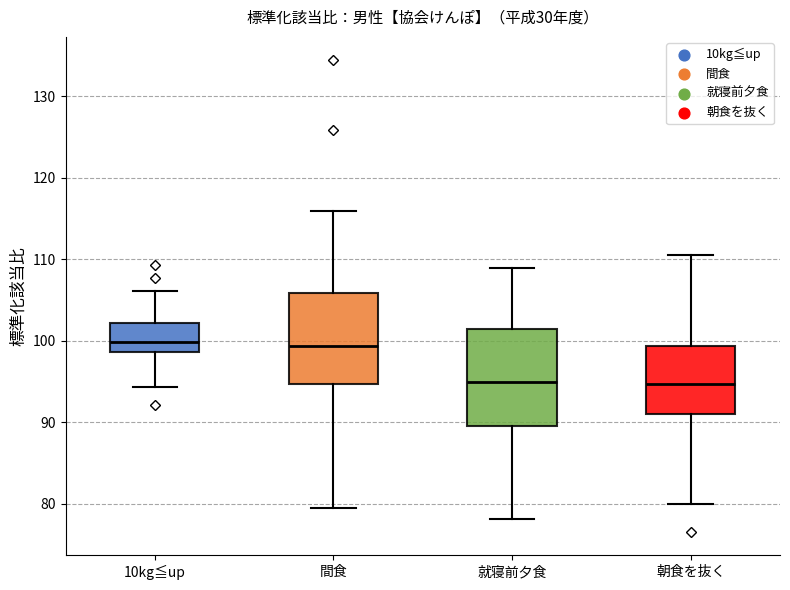

Where is the lower edge of the box for 間食 on the y-axis? The values are not printed on the chart, so give them approximately, as read against the axis.

95